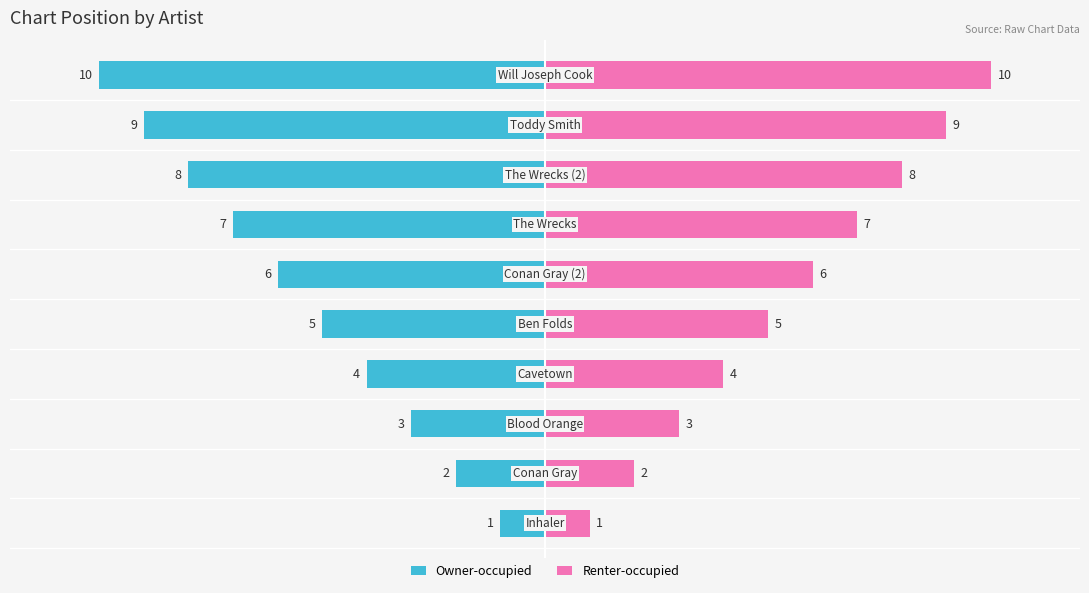

Reading right to left, what are all the values shown in this chart?

Owner-occupied: -10	-9	-8	-7	-6	-5	-4	-3	-2	-1
Renter-occupied: 10	9	8	7	6	5	4	3	2	1